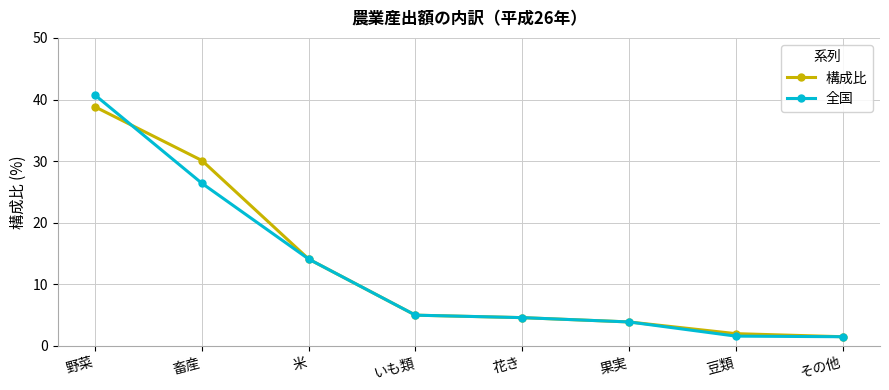

True or false: 全国 and 構成比 cross at least once.

True